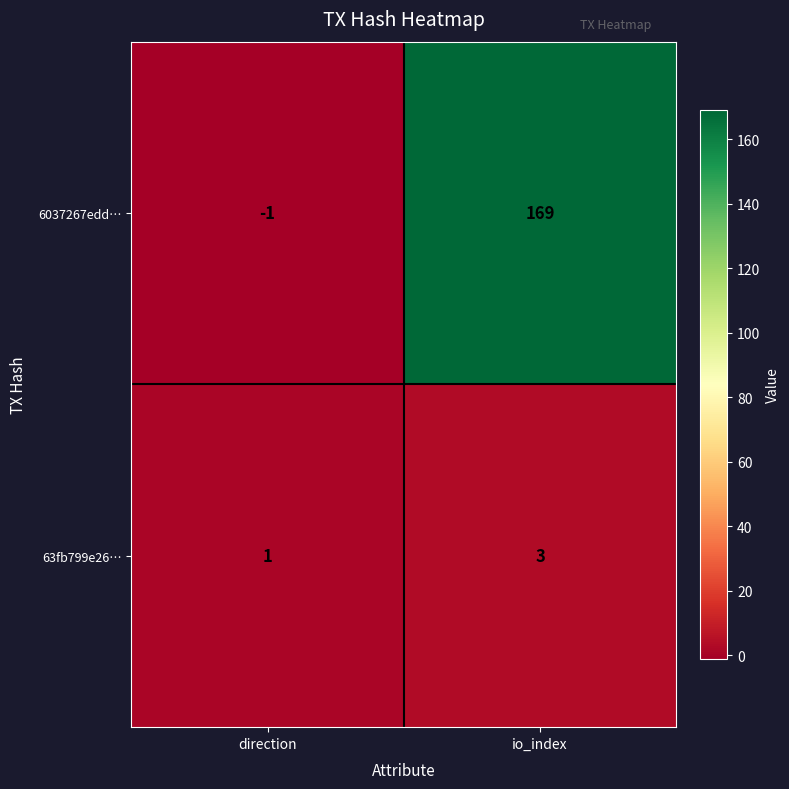

What is the sum of all 6037267edd… values?

168